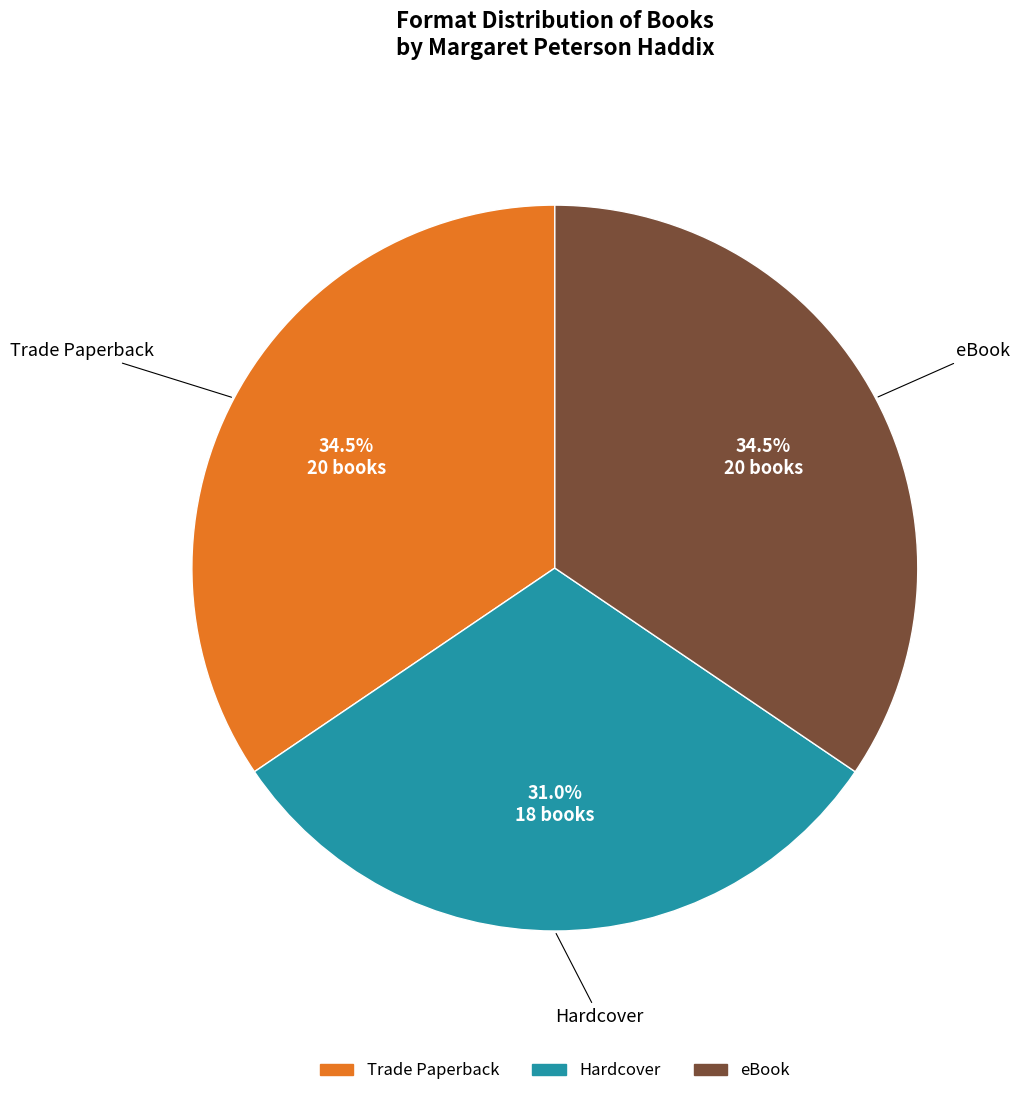

Combined, what portion of the pie is Hardcover and Trade Paperback?

65.5%